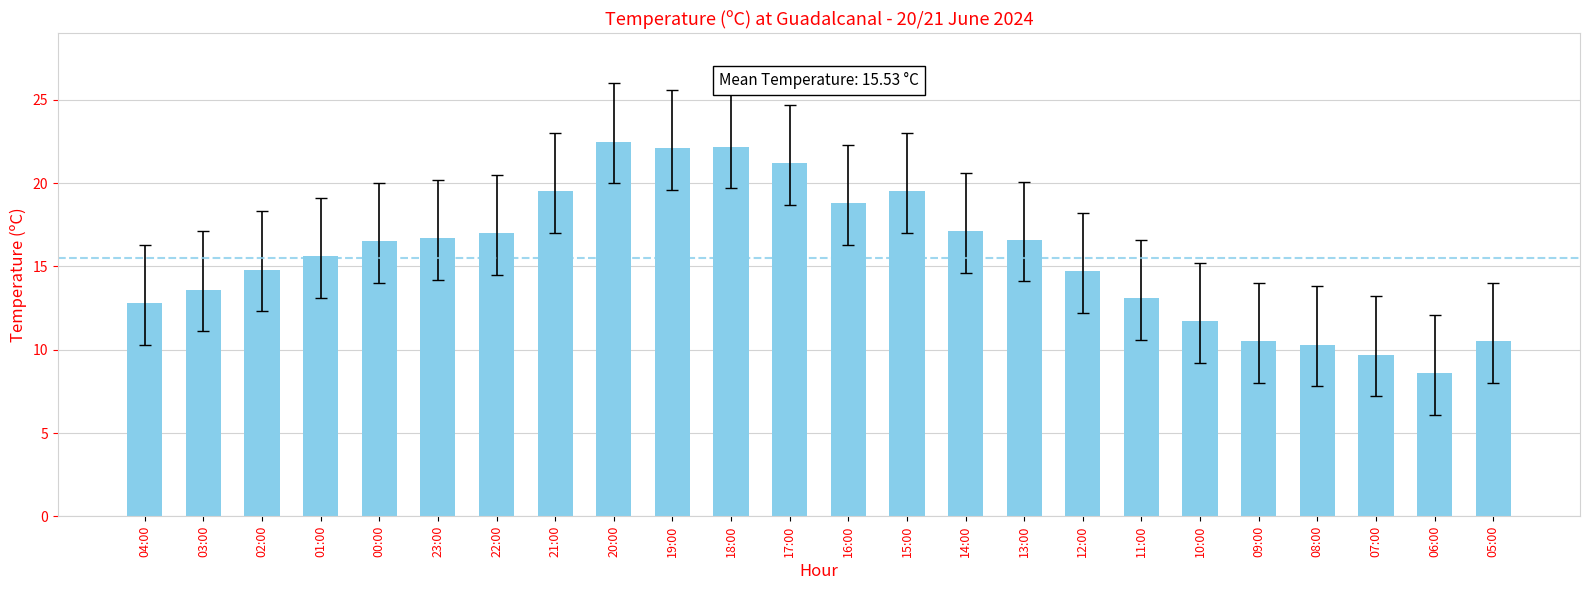

What is the minimum value shown in the chart?

8.6